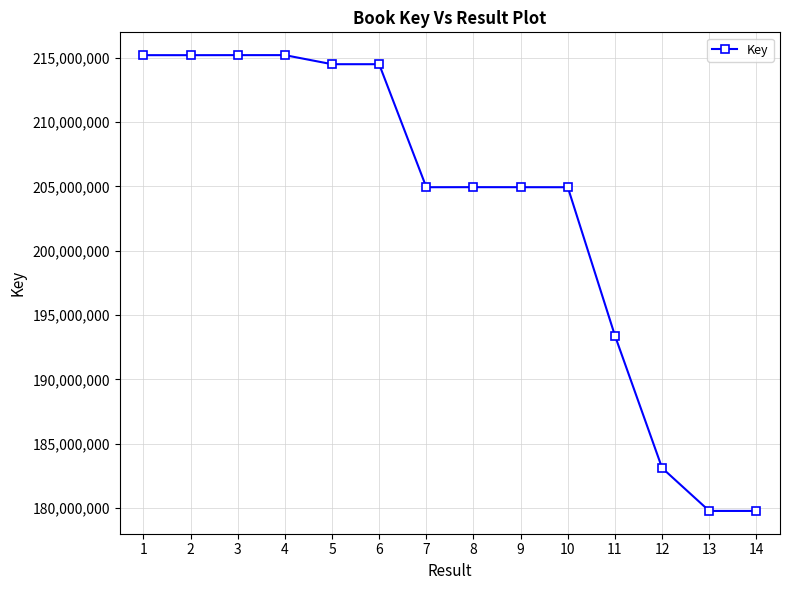

At which label does the data first exceed 204933142?

1